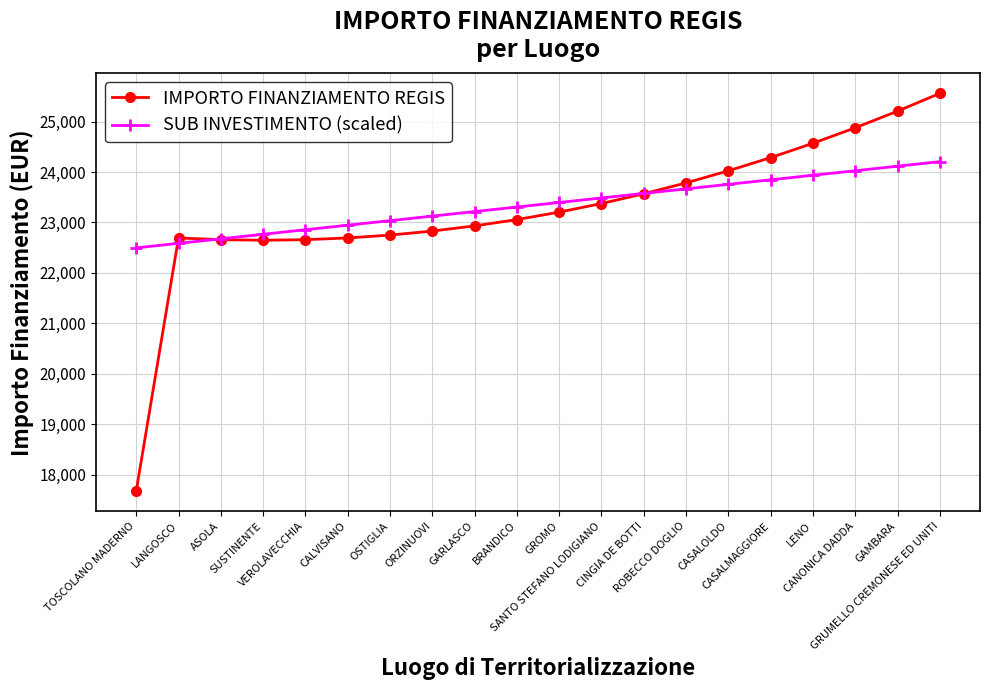

Which series has the largest range (max minus min)?

IMPORTO FINANZIAMENTO REGIS